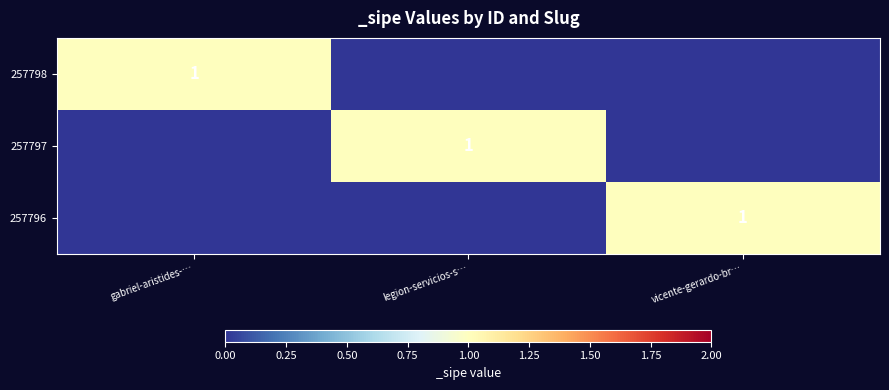

The value of 257796 at vicente-gerardo-br… is 1. True or false?

True